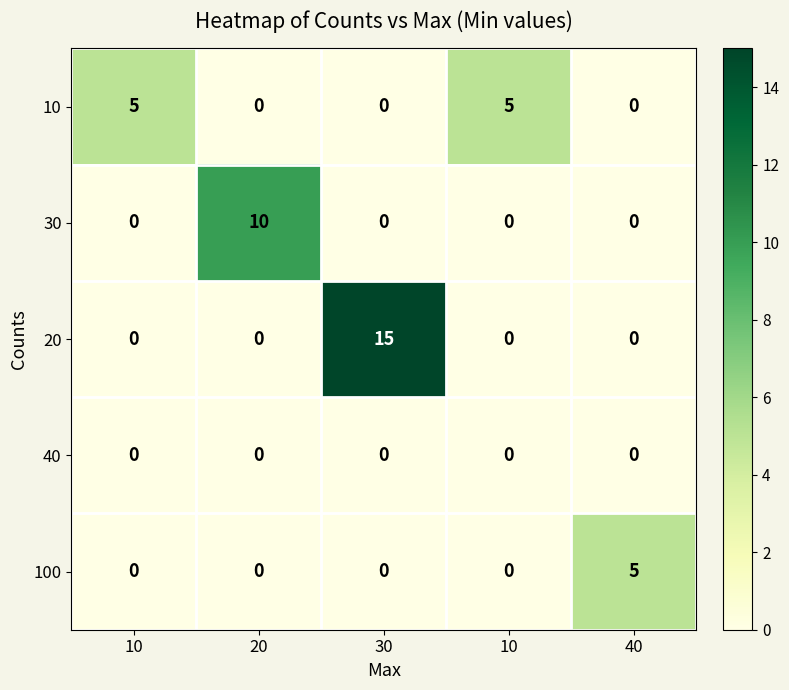

How many values in 100 are above zero?

1